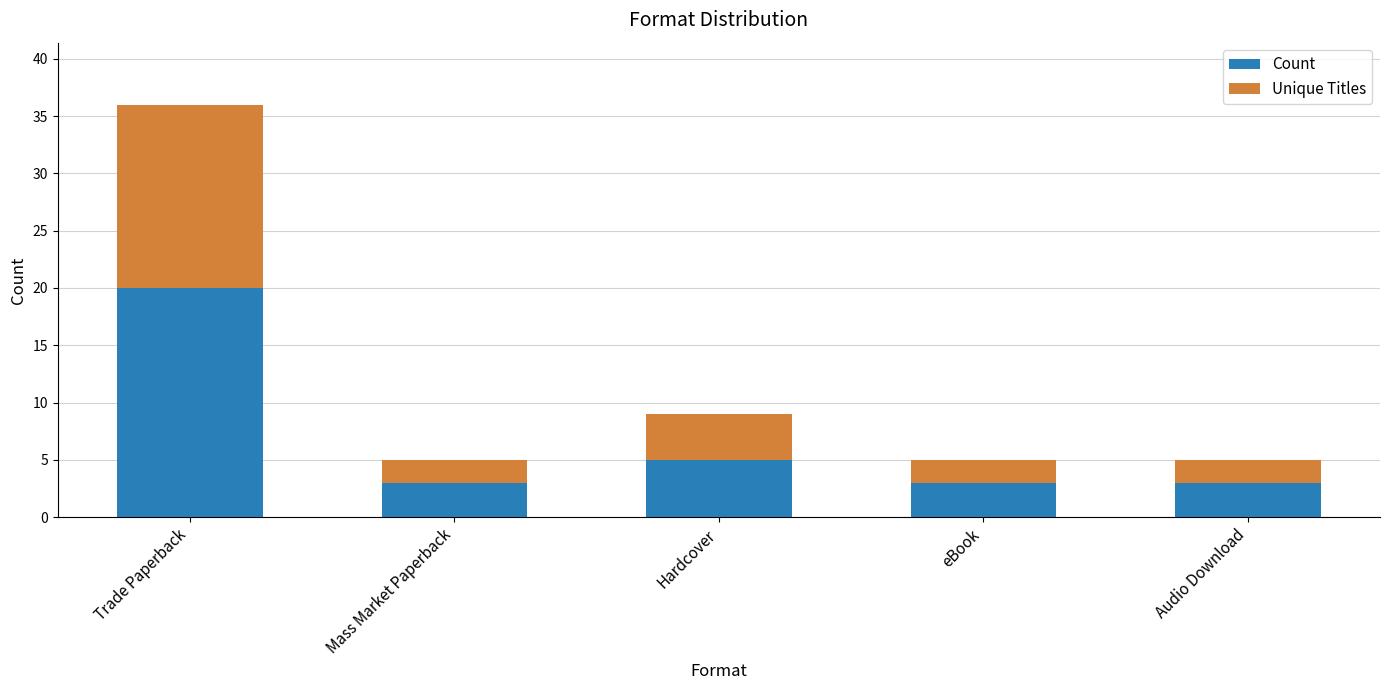

True or false: Count has a value of 5 at Mass Market Paperback.

False